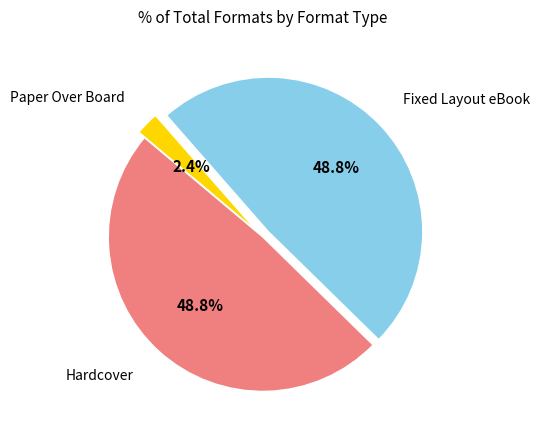

Does any single category account for the majority?

No